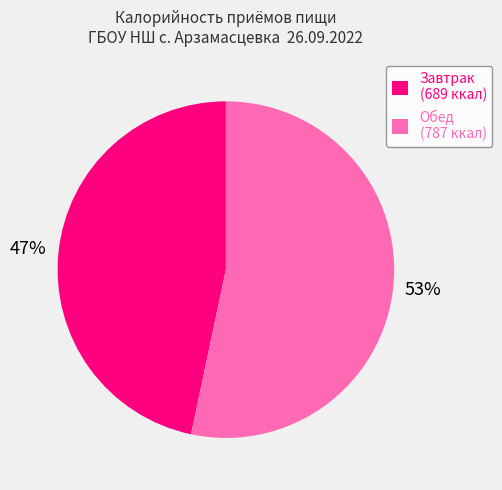

The Обед (787 ккал) slice represents 53% of the pie. True or false?

True